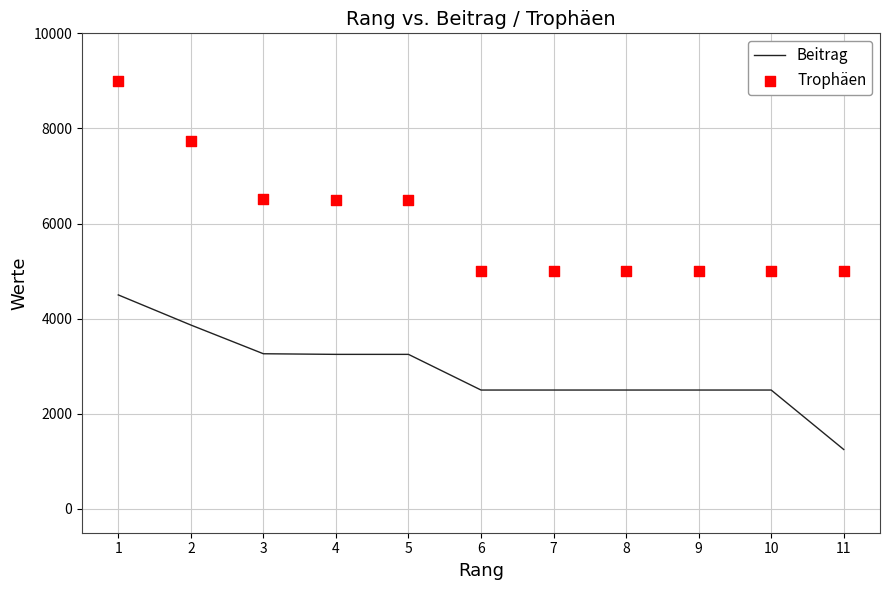

Which series contains the lowest Y value?

Beitrag